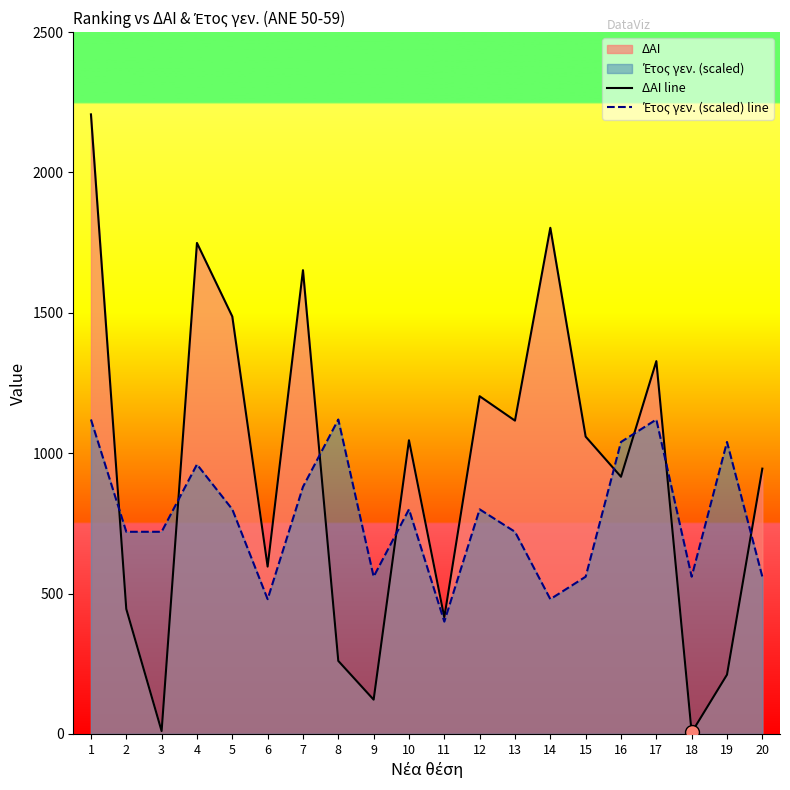

List the series in order of their overall mean, highest first.

ΔΑΙ line, Έτος γεν. (scaled) line